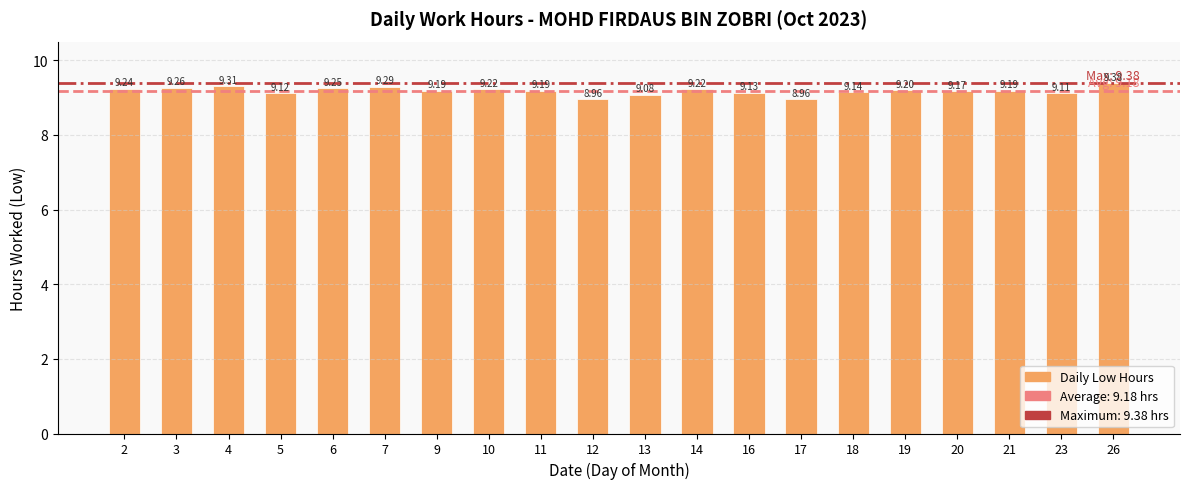

Approximately how many times larger is the value at 23 compared to 11?

1.0